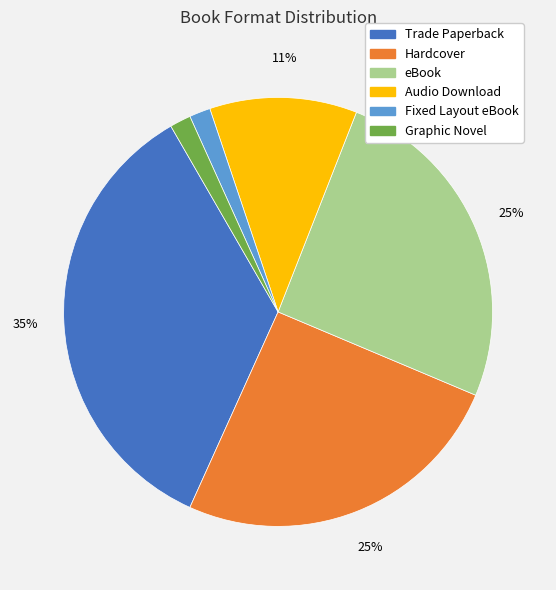

What is the largest slice in the pie chart?

Trade Paperback